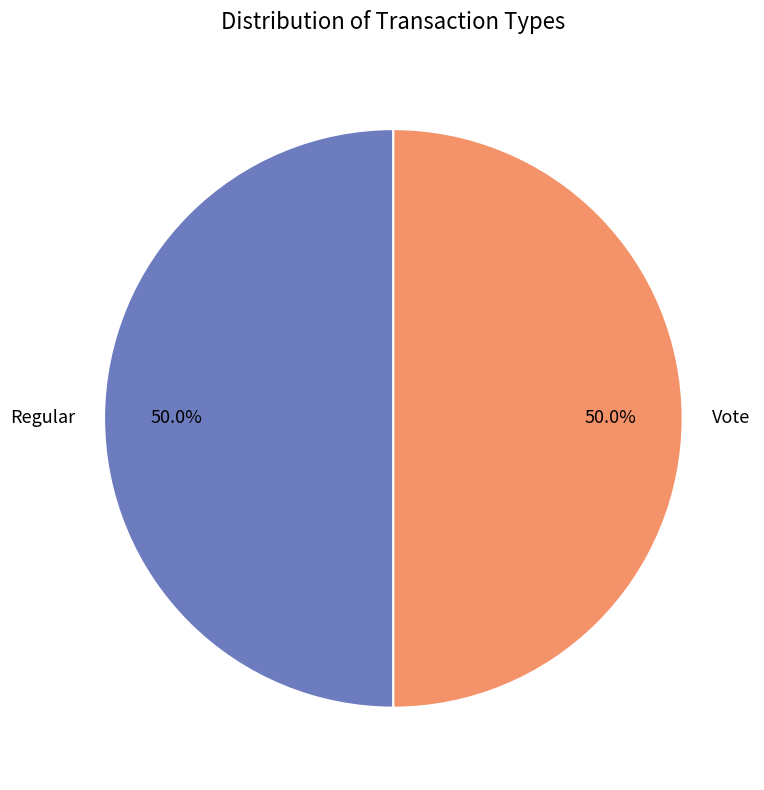

What percentage is the Vote slice, to the nearest percent?

50%